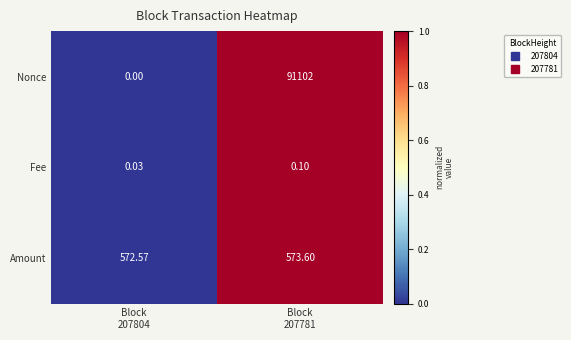

Which series has the widest spread of values?

Nonce